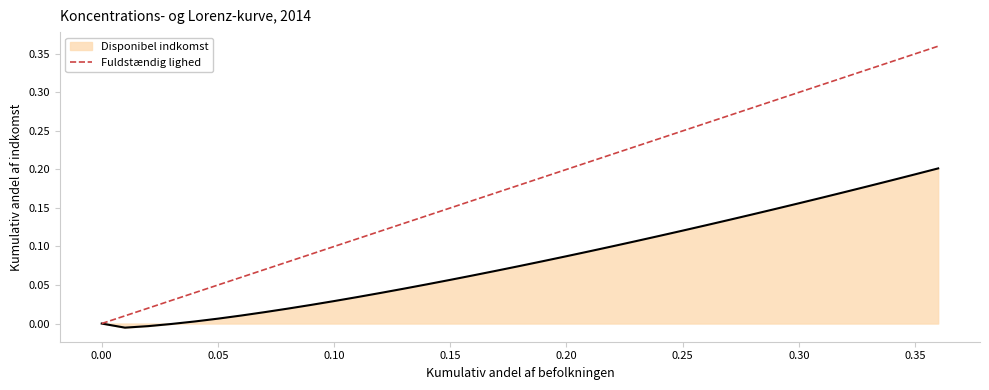

Which series has the widest spread of values?

Fuldstændig lighed